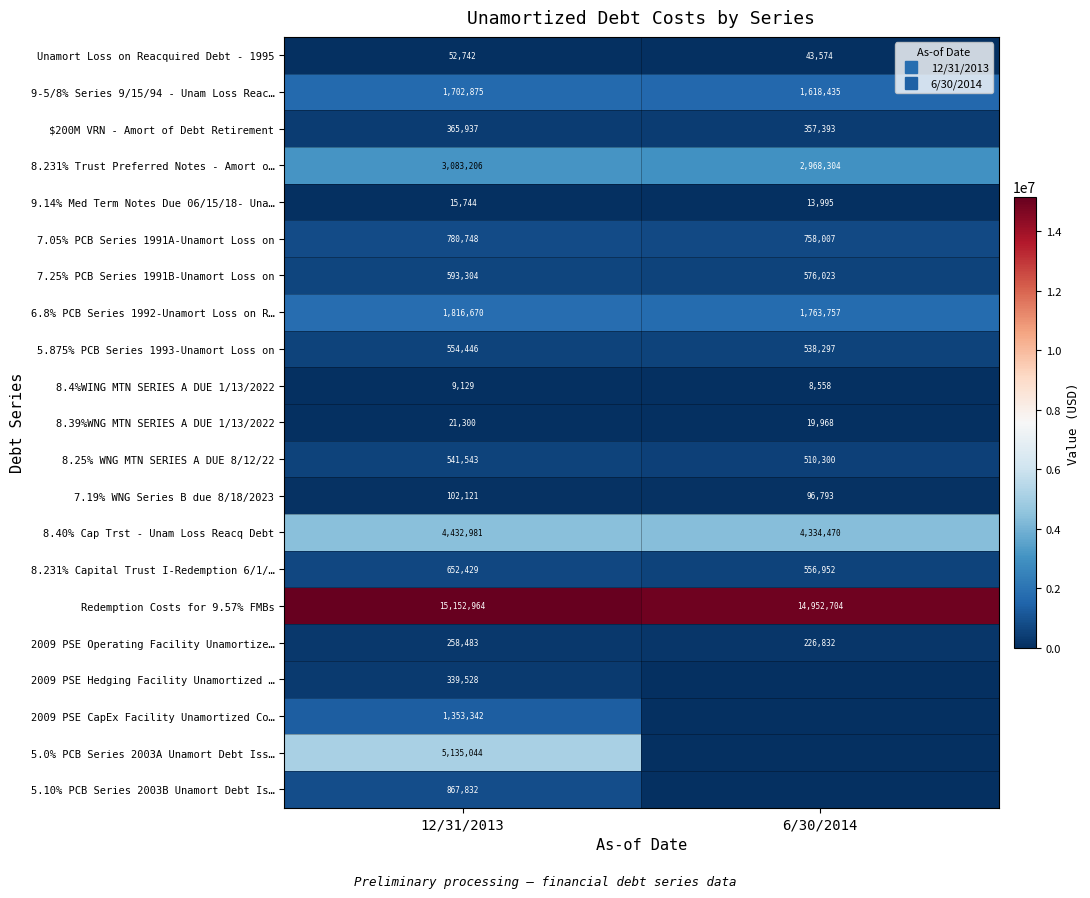

At how many categories does at least one series exceed 7649332?

2